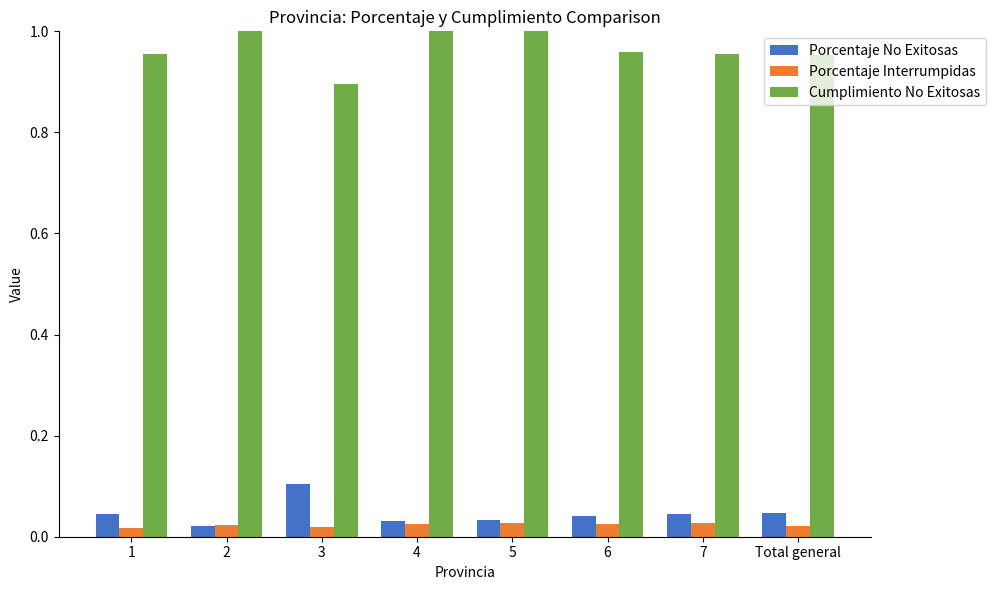

What are all the series names shown in the legend?

Porcentaje No Exitosas, Porcentaje Interrumpidas, Cumplimiento No Exitosas